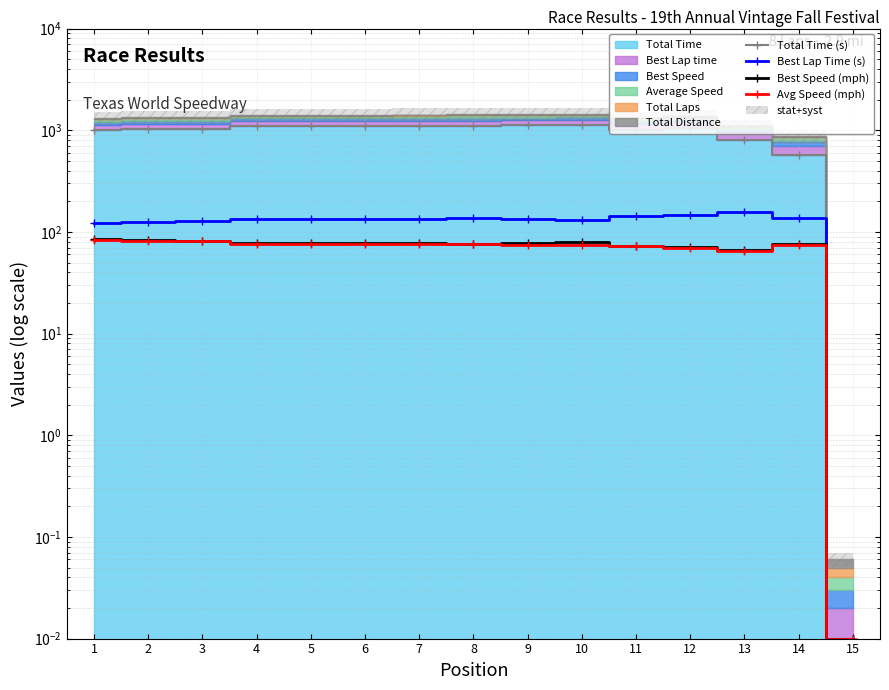

List the series in order of their peak value, lowest first.

Avg Speed (mph), Best Speed (mph), Best Lap Time (s), Total Time (s)